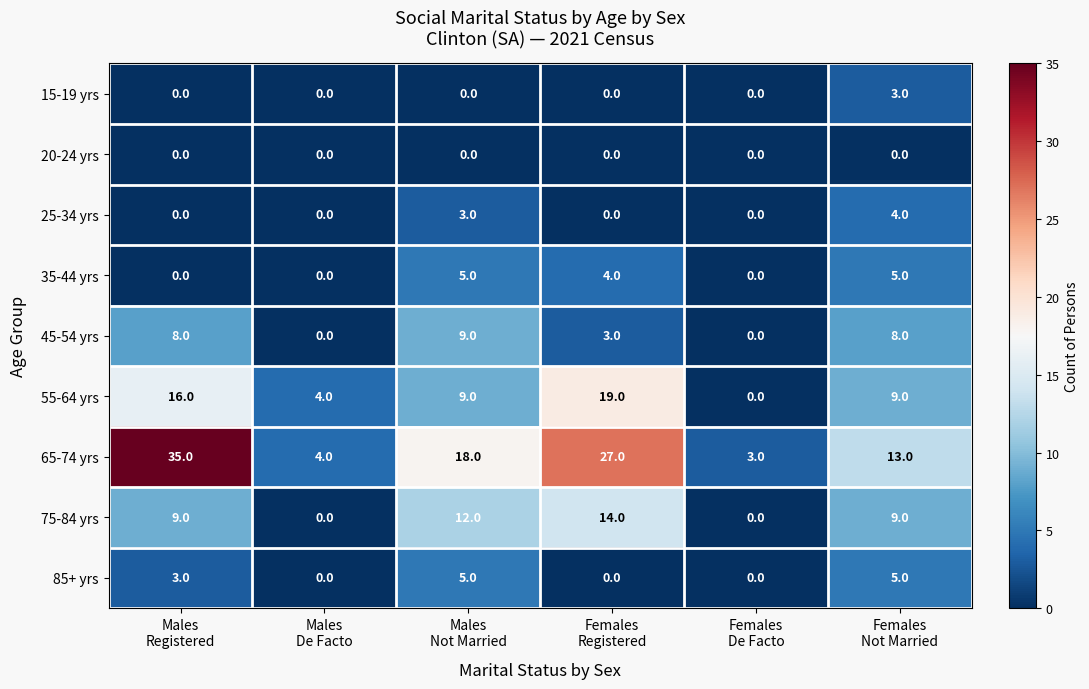

Which series has the widest spread of values?

65-74 yrs